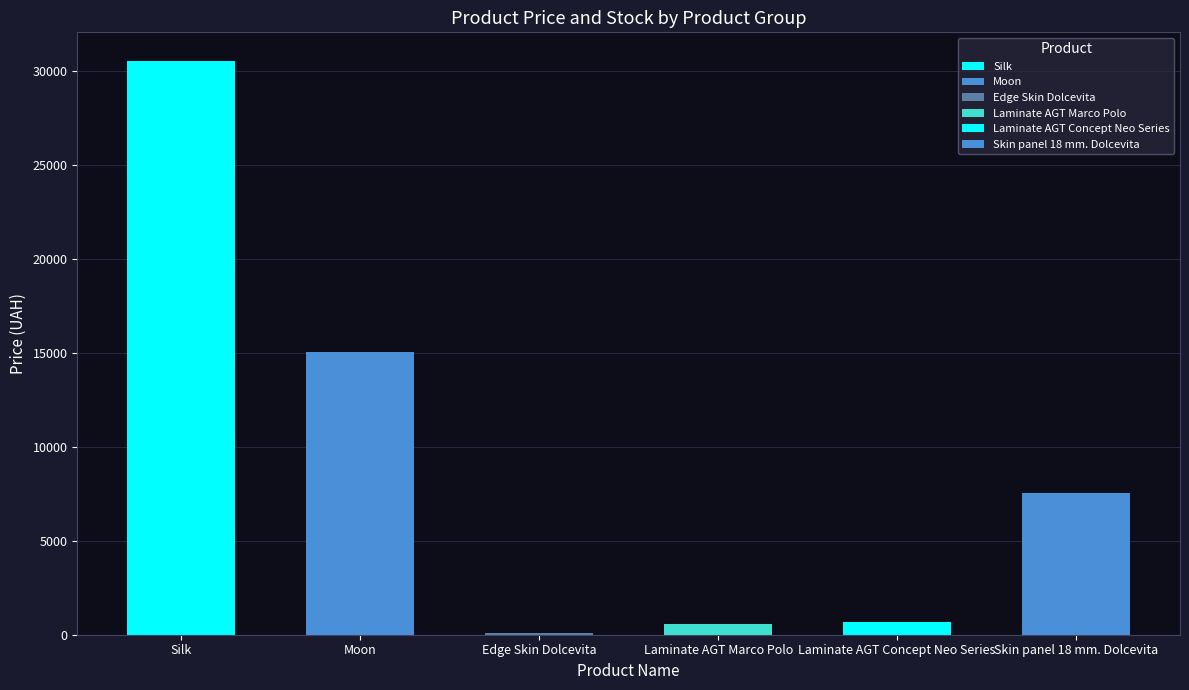

Rank the categories by Залишок value from highest to lowest.

Edge Skin Dolcevita, Laminate AGT Marco Polo, Laminate AGT Concept Neo Series, Skin panel 18 mm. Dolcevita, Silk, Moon